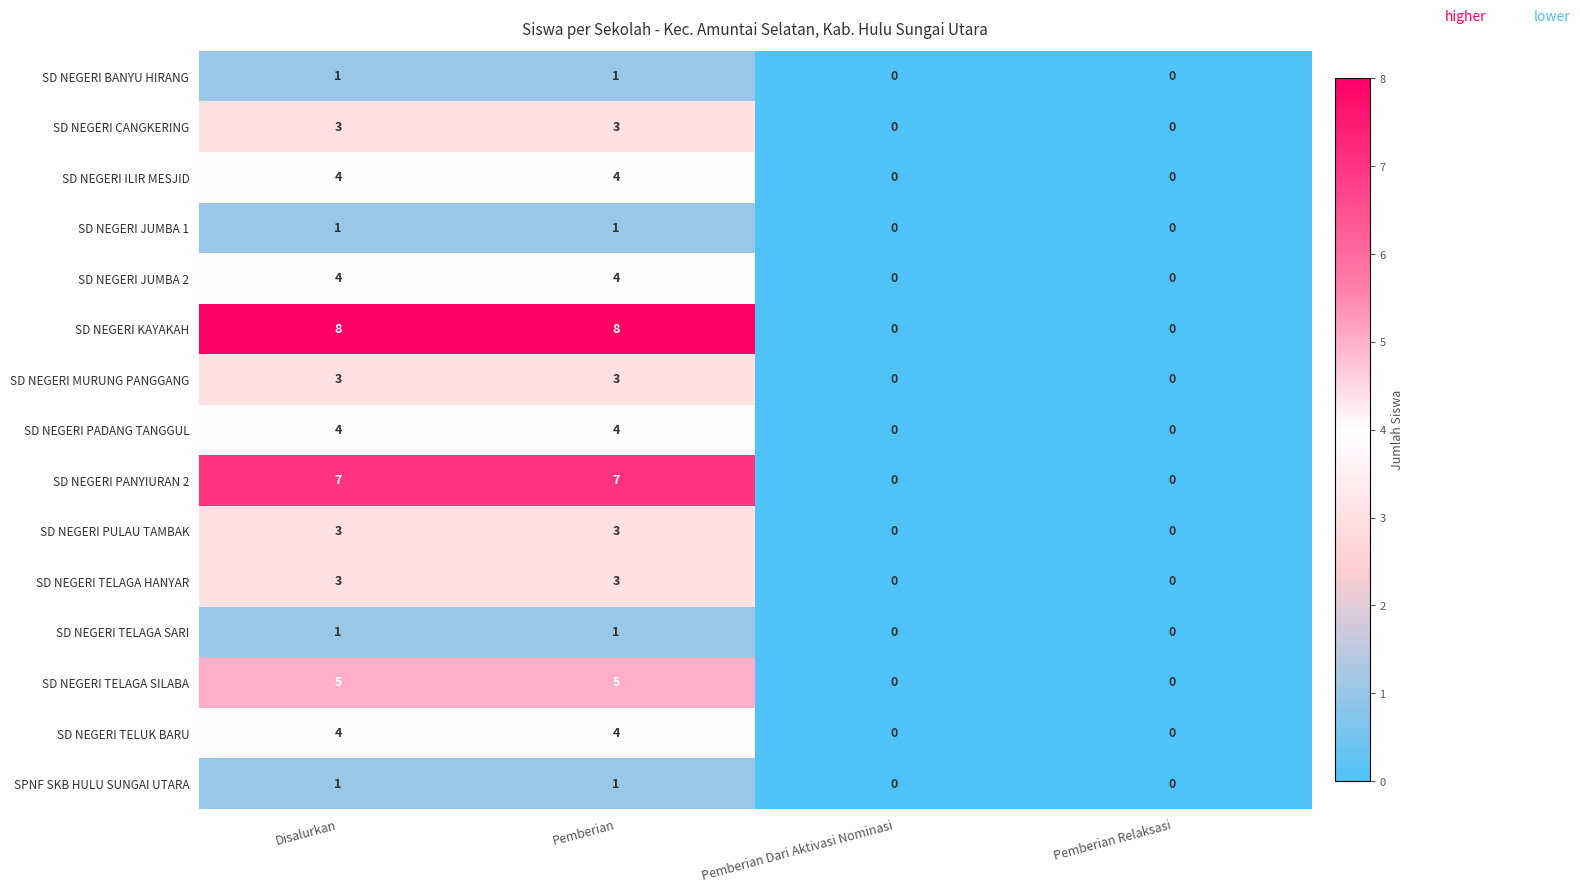

Which series has the largest total across all categories?

SD NEGERI KAYAKAH